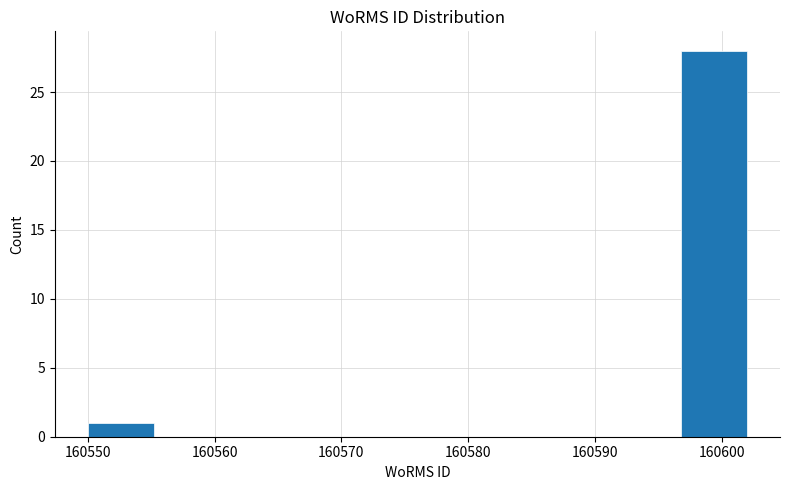

What is the height of the bar covering 160596.8 to 160602.0 on the x-axis? Neither the bar edges nor the heights are printed on the chart, so give them approximately, as read against the axes.

28